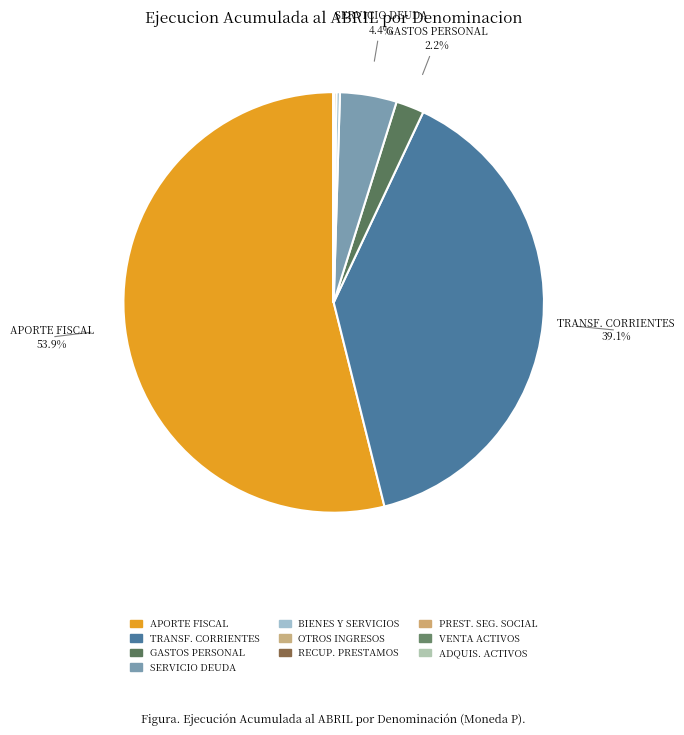

What is the majority slice?

APORTE FISCAL